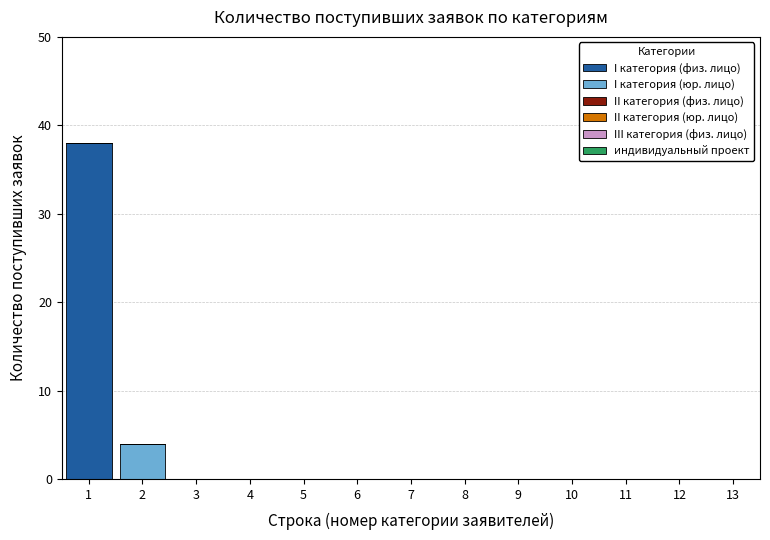

Reading right to left, list the values for the I категория (физ. лицо) series.

13=0	12=0	11=0	10=0	9=0	8=0	7=0	6=0	5=0	4=0	3=0	2=0	1=38